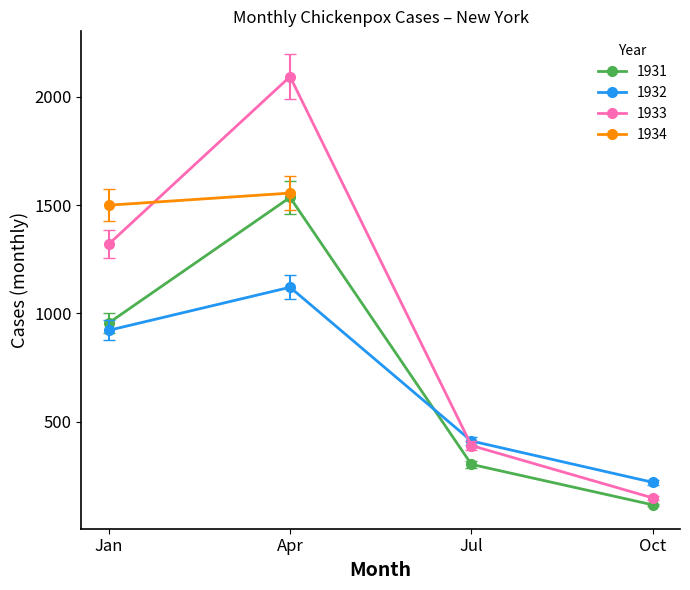

Is the value of 1931 at Jan greater than the value of 1933 at Jul?

Yes